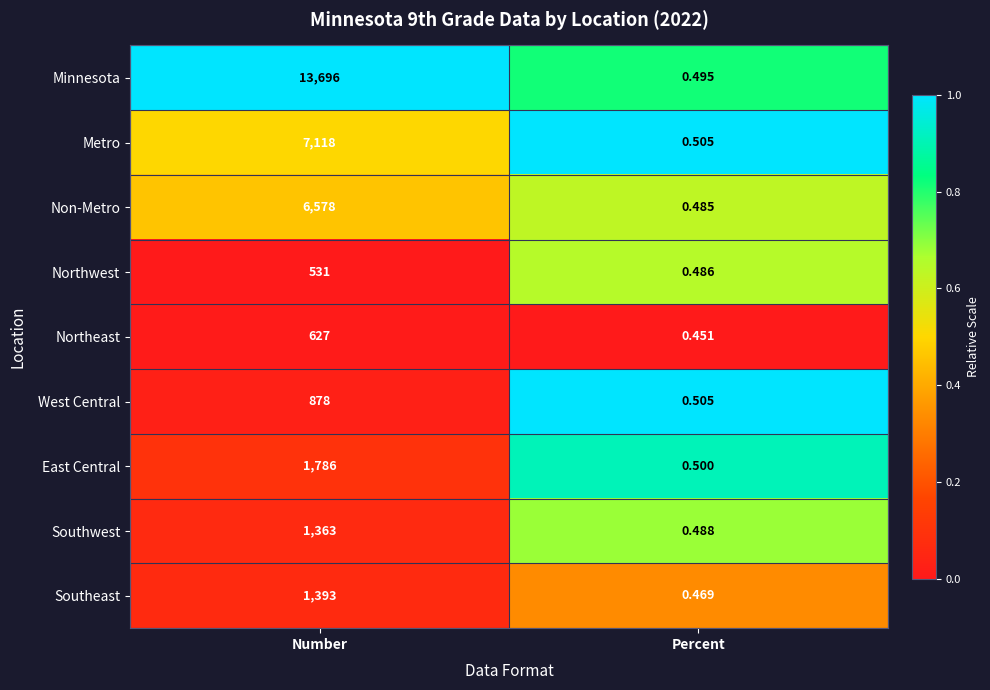

How many data points does each series have?

2